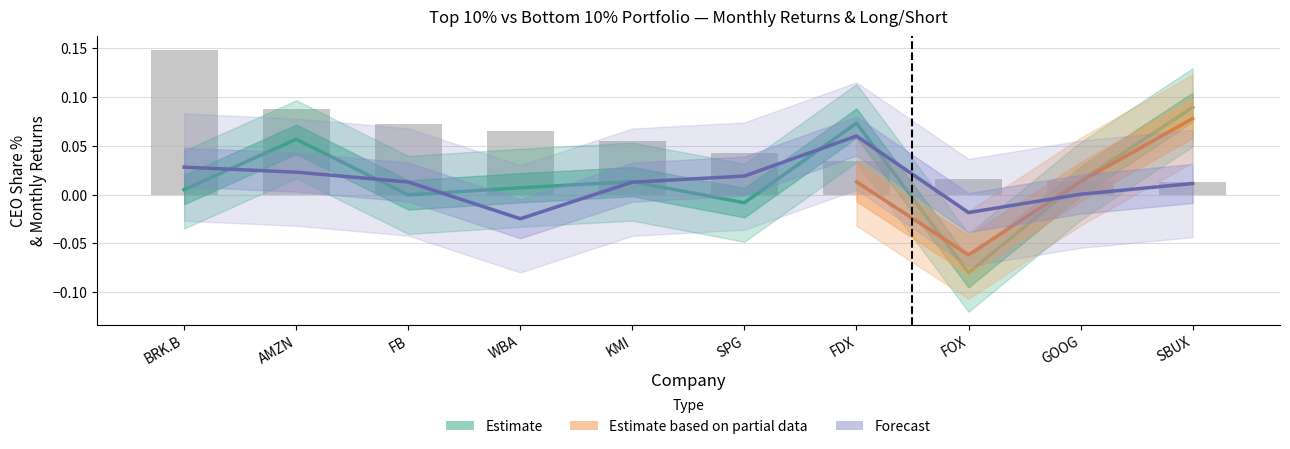

What is the sum of the top10% values at FB and FOX?

0.1